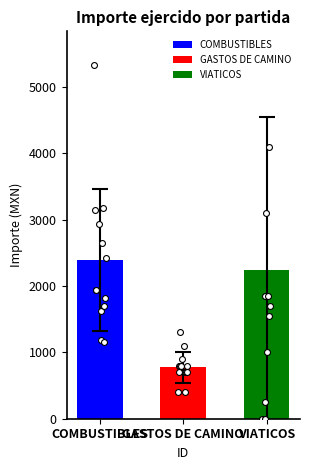

Which series has the largest total across all categories?

COMBUSTIBLES